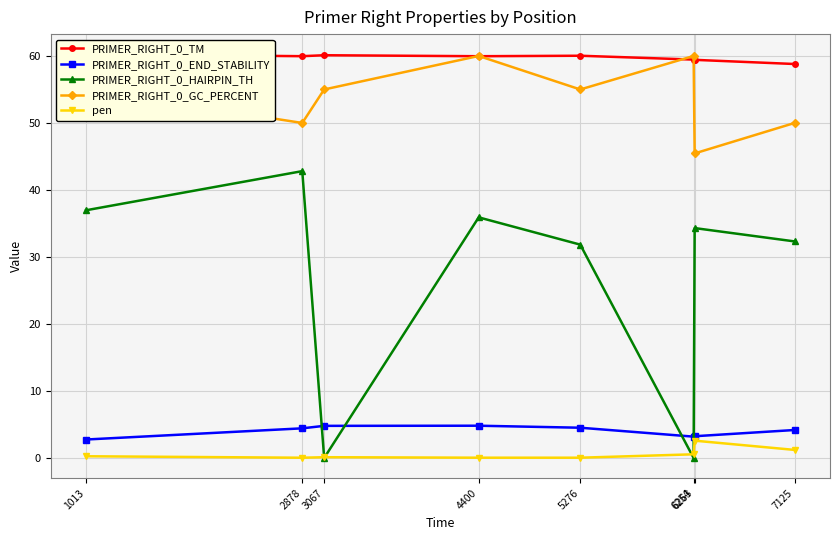

The PRIMER_RIGHT_0_END_STABILITY series shows 4.4 at 2878. True or false?

True